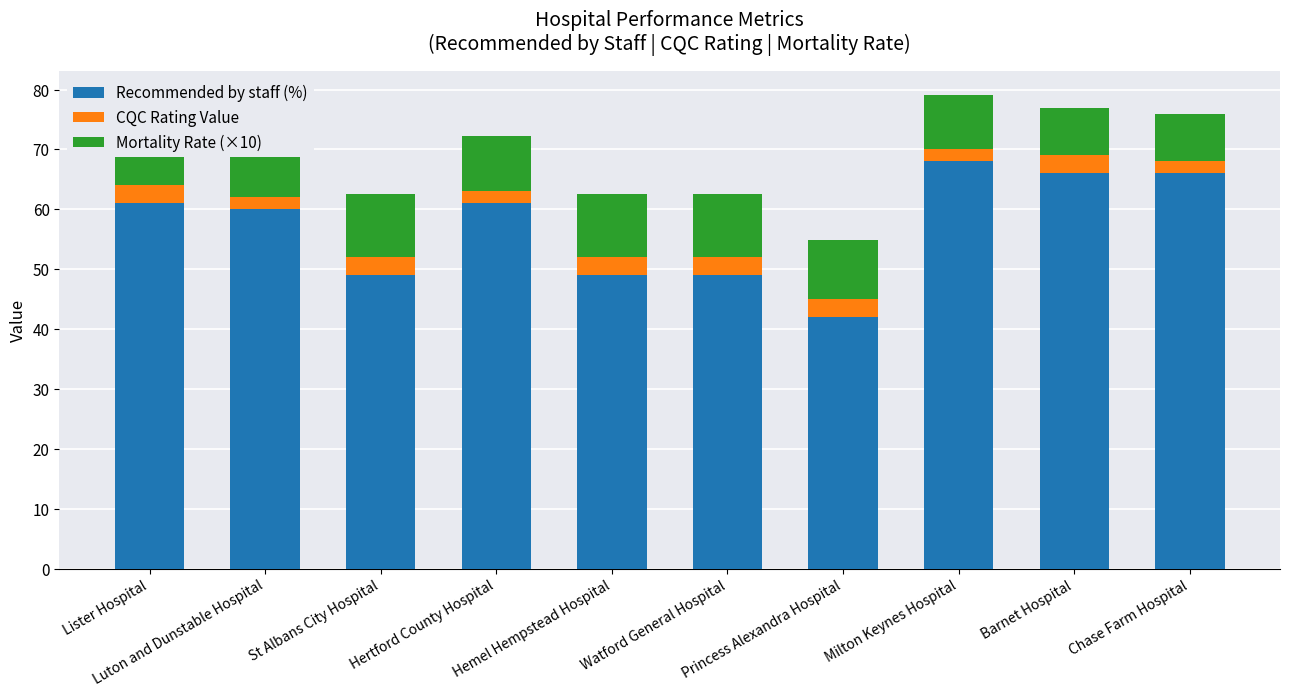

What is the lowest value of the Recommended by staff (%) series?

42.0